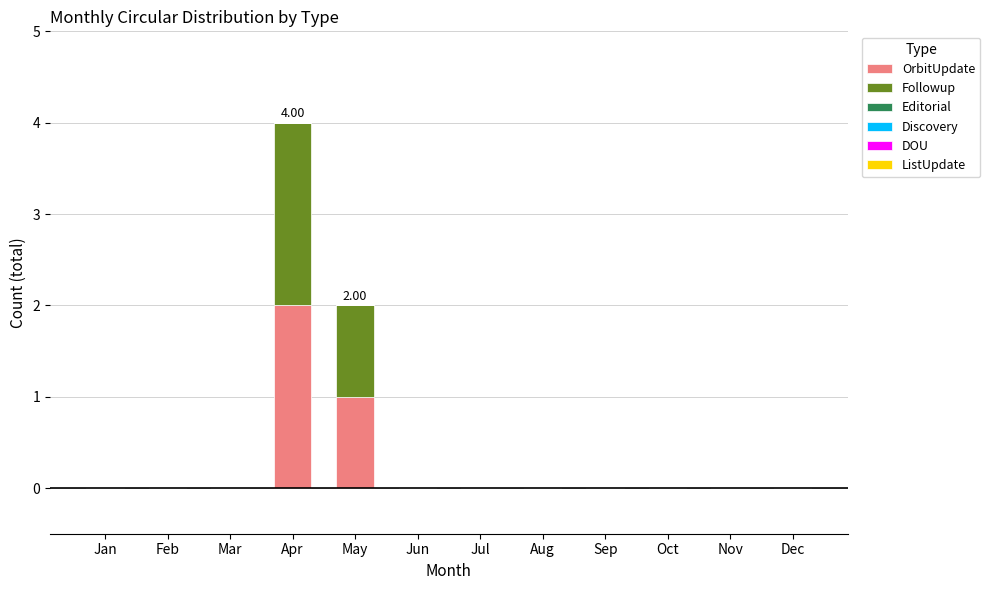

The OrbitUpdate series shows 0 at Jun. True or false?

True